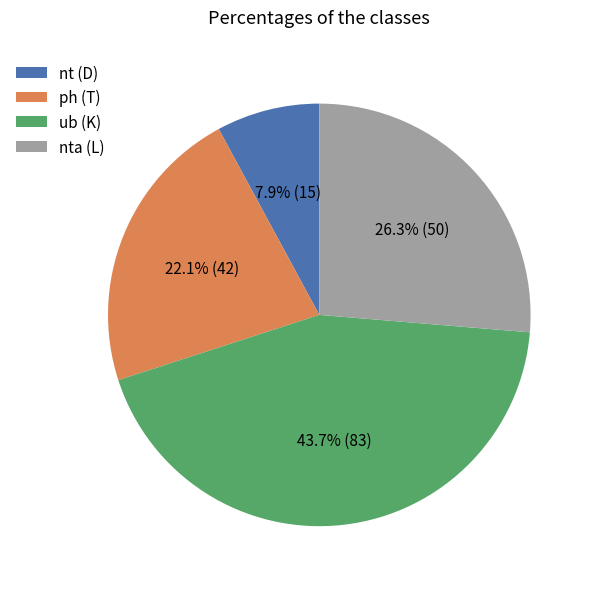

What is the ratio of the value at ub (K) to the value at nt (D)?

5.5